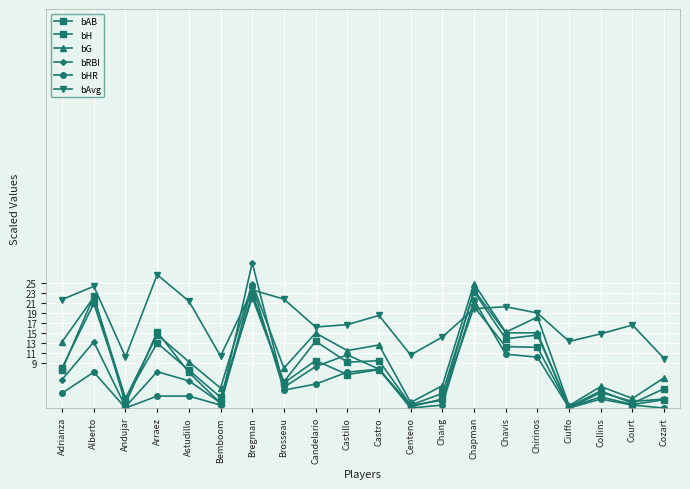

Which has a higher value, Centeno or Adrianza?

Adrianza